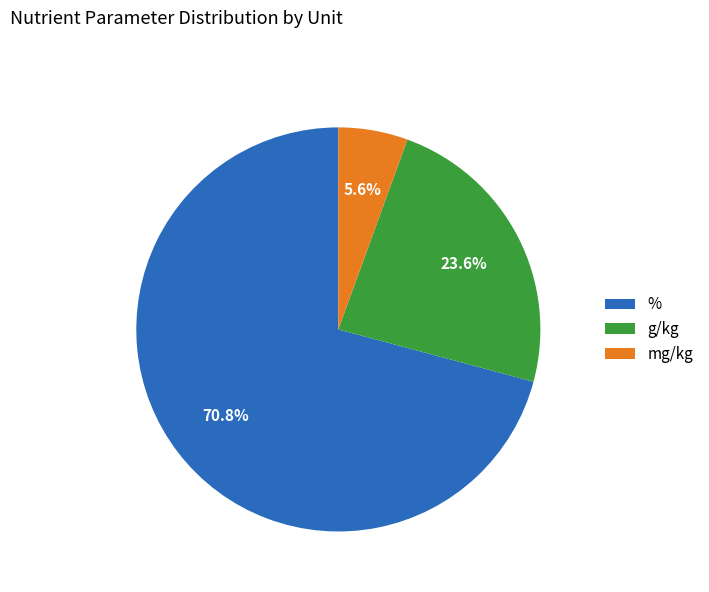

To the nearest percent, what is the combined percentage of mg/kg and %?

76%